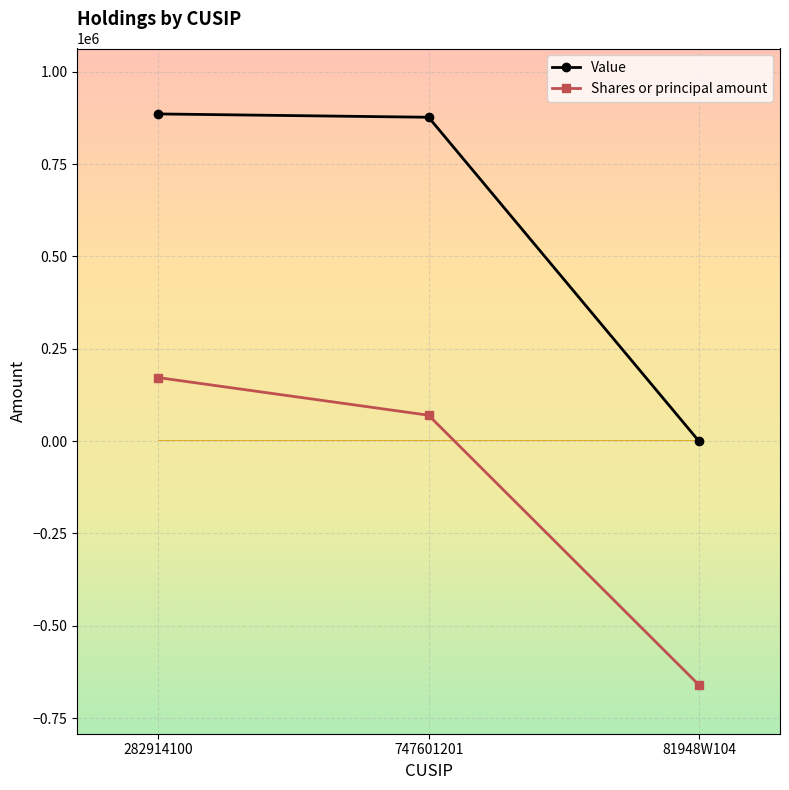

At which label does Shares or principal amount reach its peak?

282914100